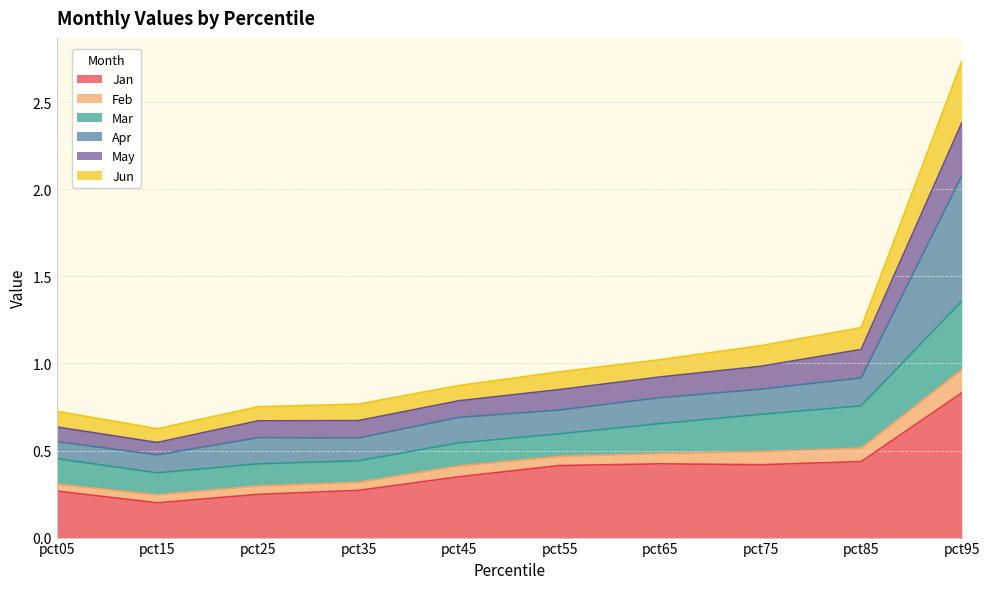

Is it true that Jun equals 0.7 at pct05?

True